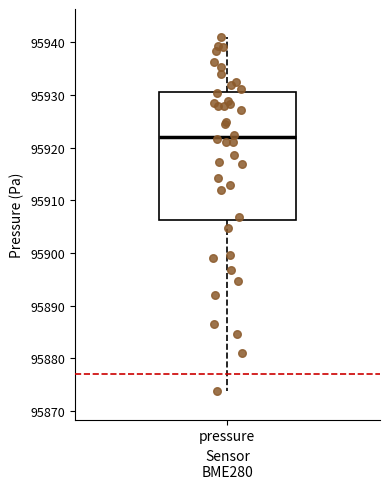

Where does the lower whisker of the box for pressure end on the y-axis? The values are not printed on the chart, so give them approximately, as read against the axis.

95874